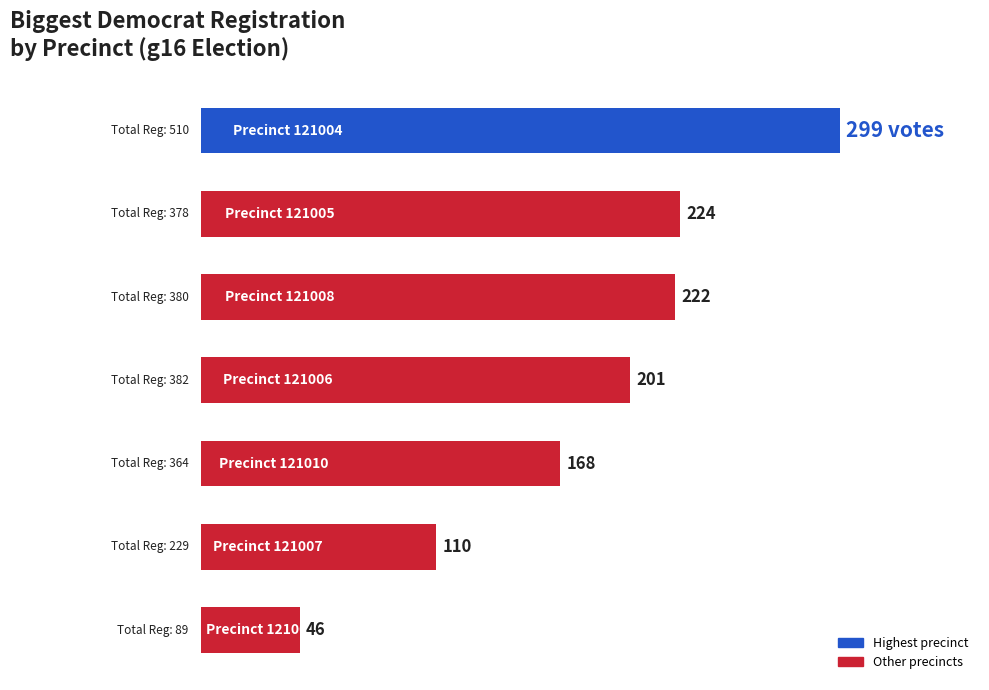

How many data points are above 201?

3